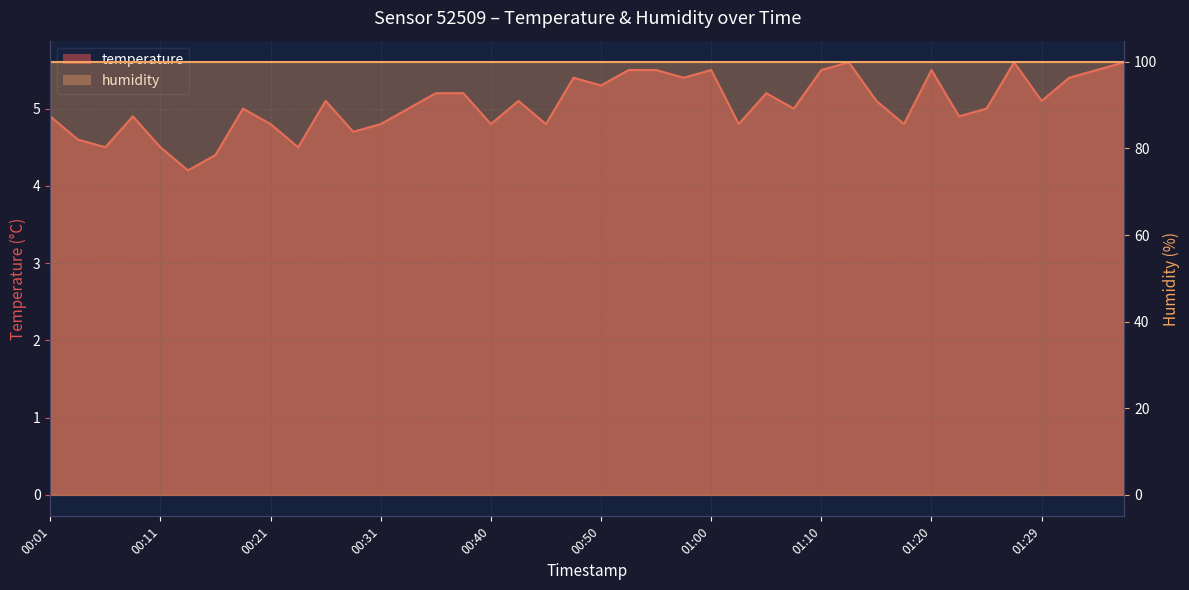

True or false: the data shows 7.2 at 00:16.

False